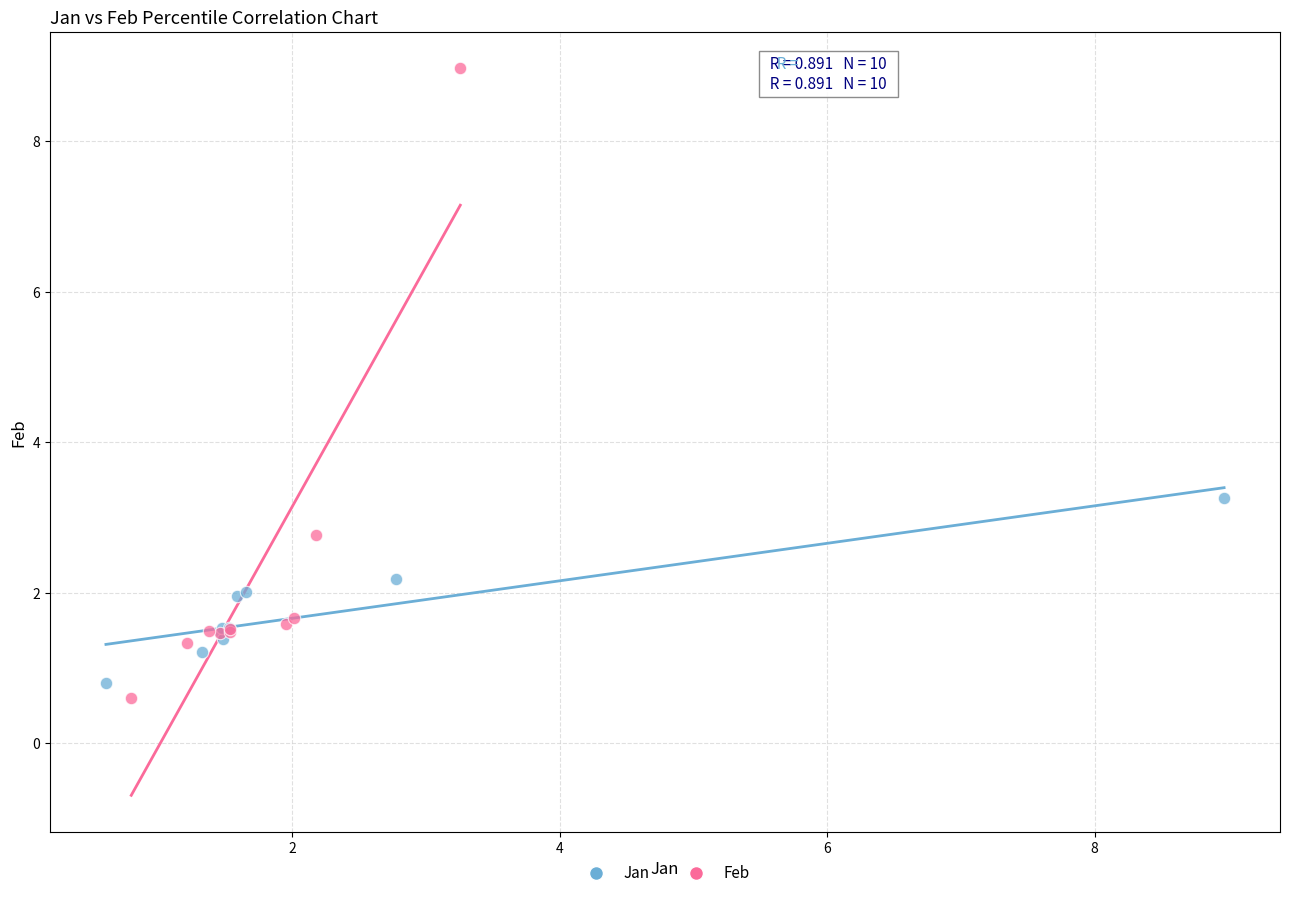

What are all the series names shown in the legend?

Jan, Feb